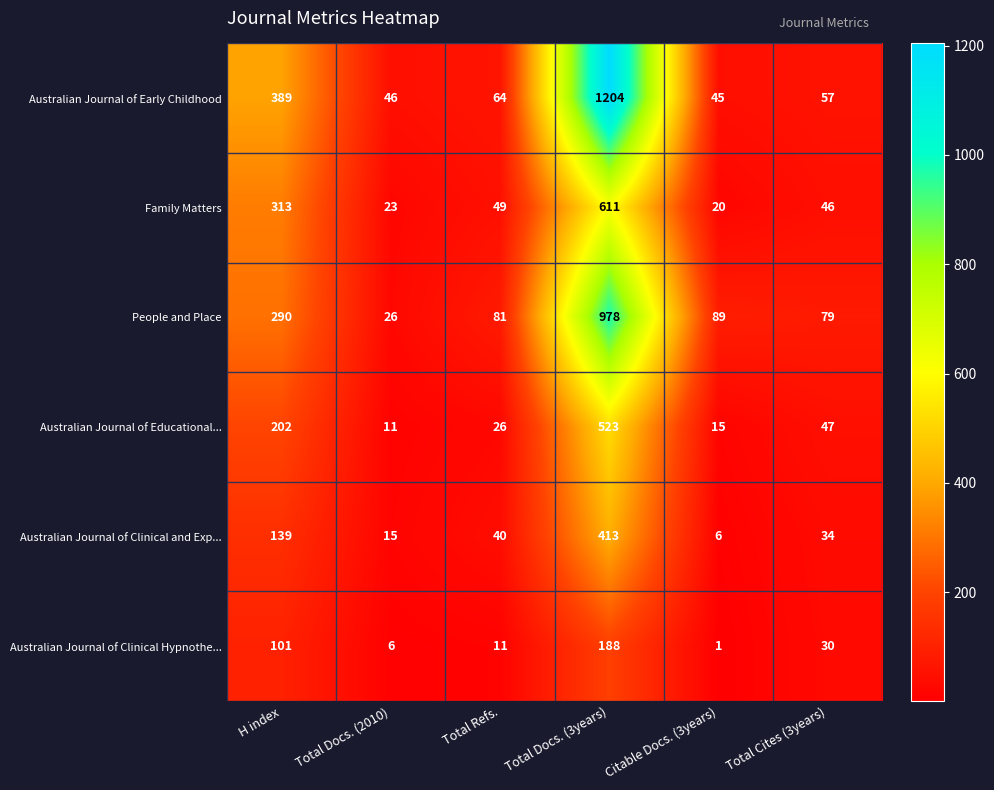

Which series has the largest range (max minus min)?

Australian Journal of Early Childhood